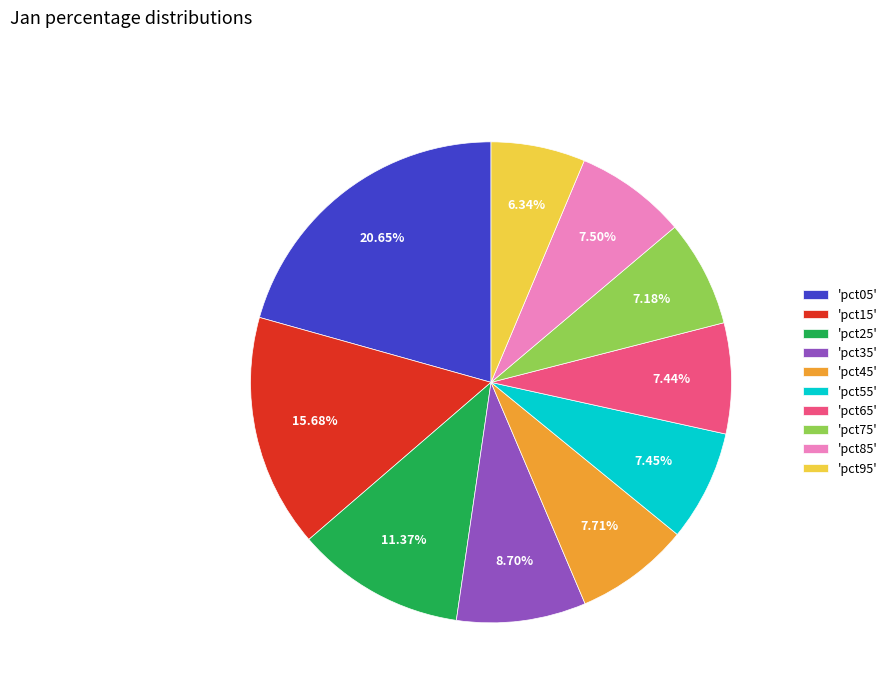

Does any single category account for the majority?

No